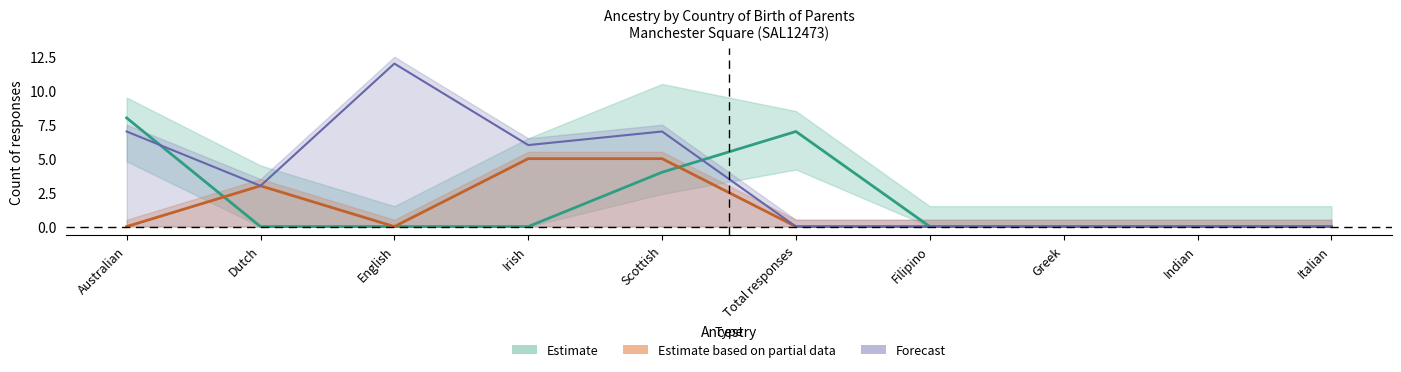

Which series ends up on top after the final intersection of Both parents born overseas and Both parents born in Australia?

Both parents born in Australia